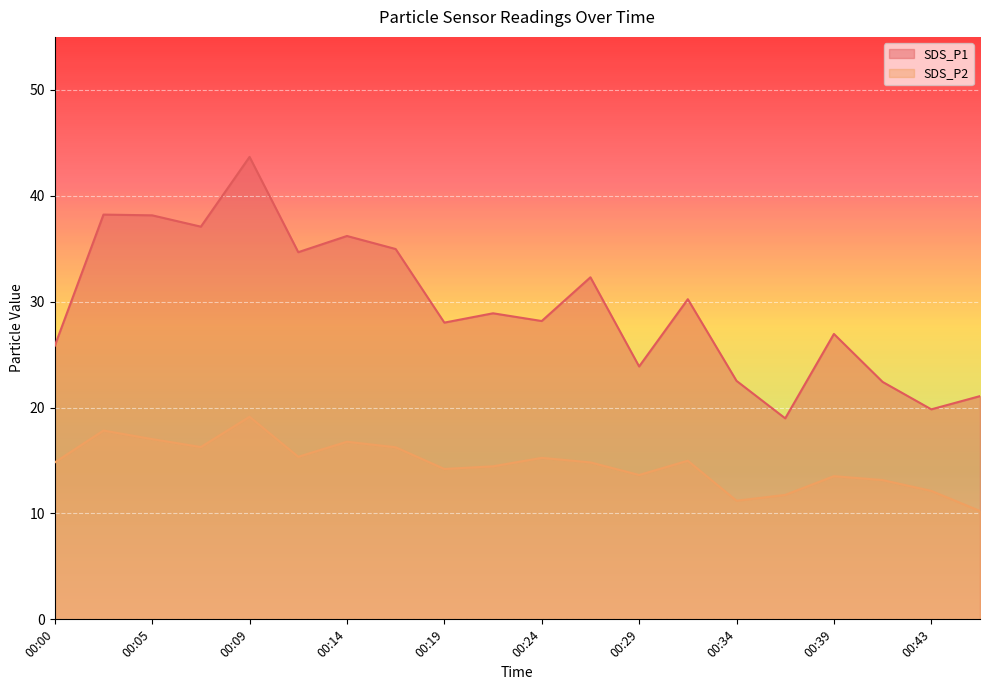

True or false: SDS_P2 and SDS_P1 intersect in this chart.

False